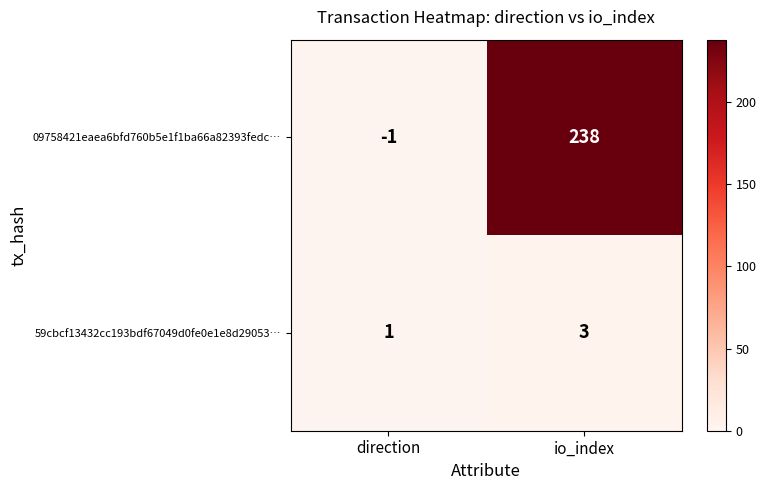

True or false: 59cbcf13432cc193bdf67049d0fe0e1e8d29053… has a value of 1 at direction.

True